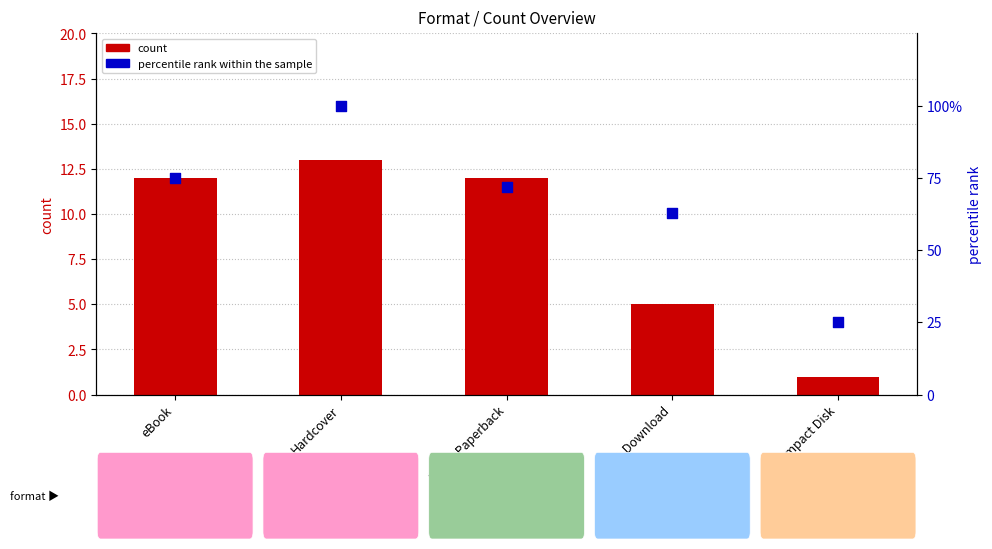

Which series has the largest Y range (max minus min)?

percentile rank within the sample